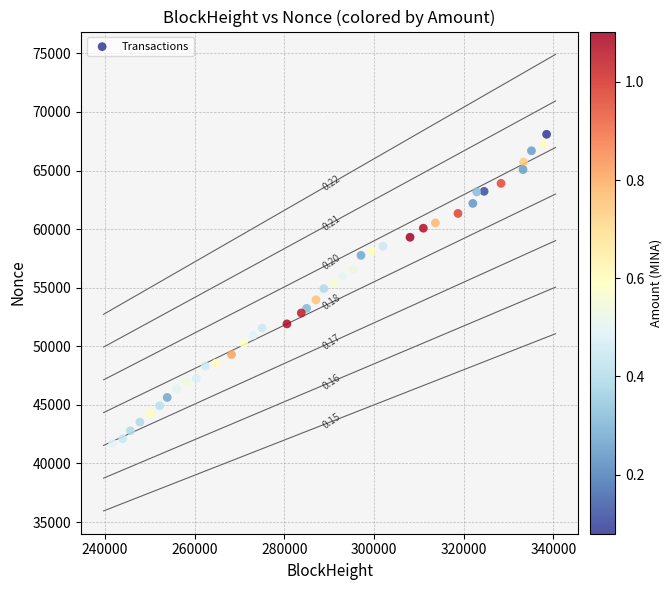

What is the range of Y values (max minus min)?

26350